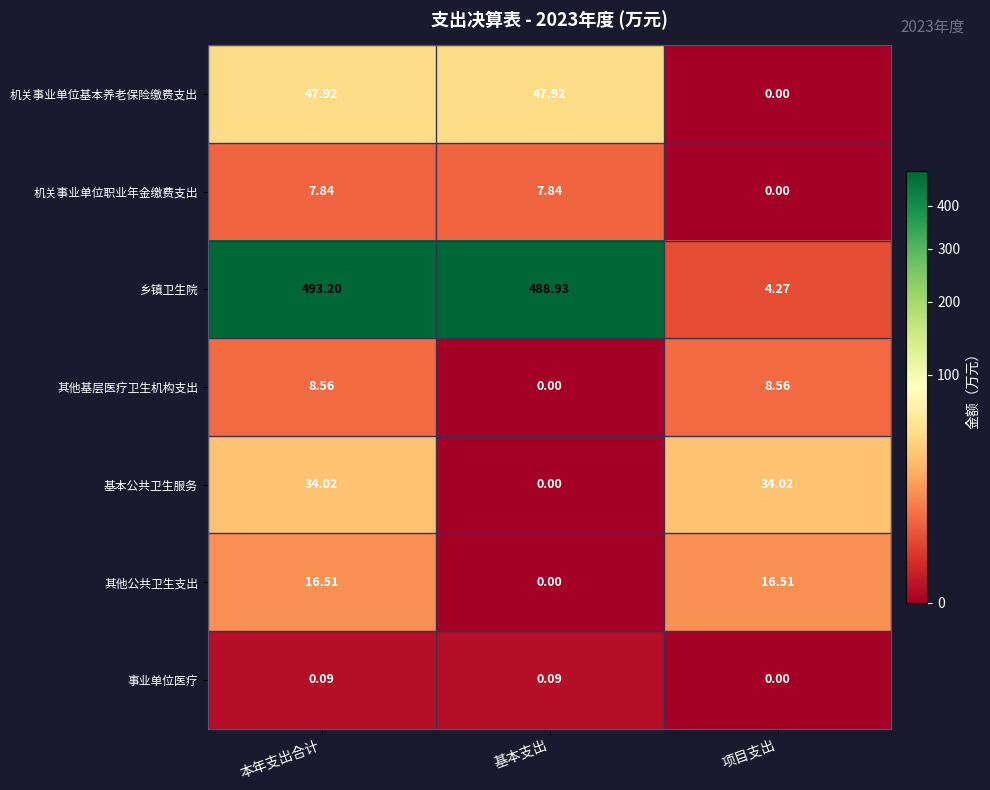

What is the difference between the highest and lowest values at 基本支出?

488.9